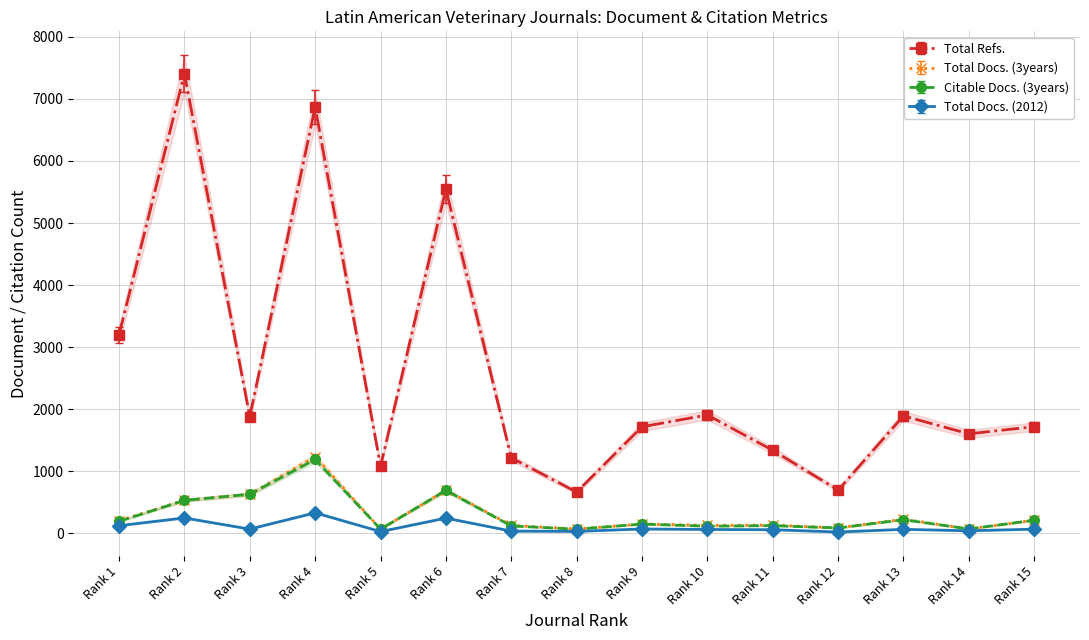

Which series has the largest total across all categories?

Total Refs.